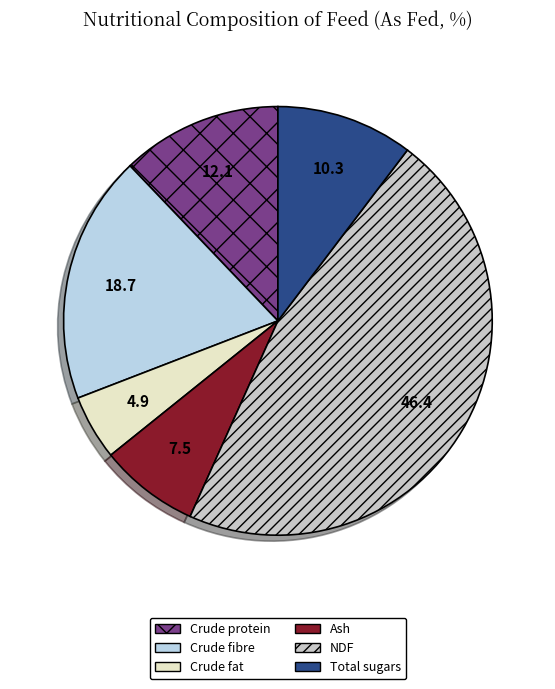

To the nearest percent, what is the combined percentage of Ash and Crude protein?

20%